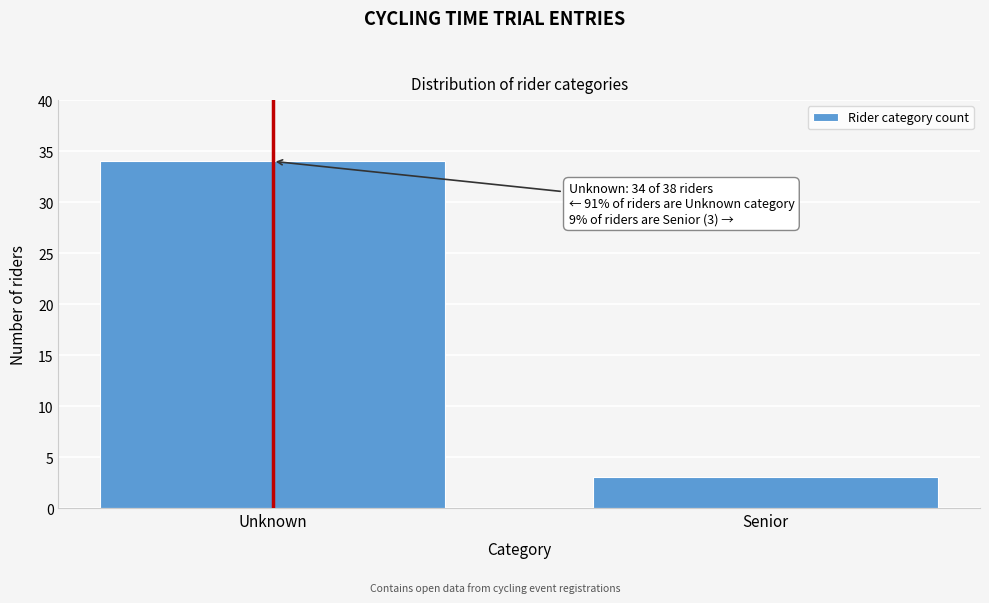

Reading right to left, what are all the values shown in this chart?

Senior=3	Unknown=34